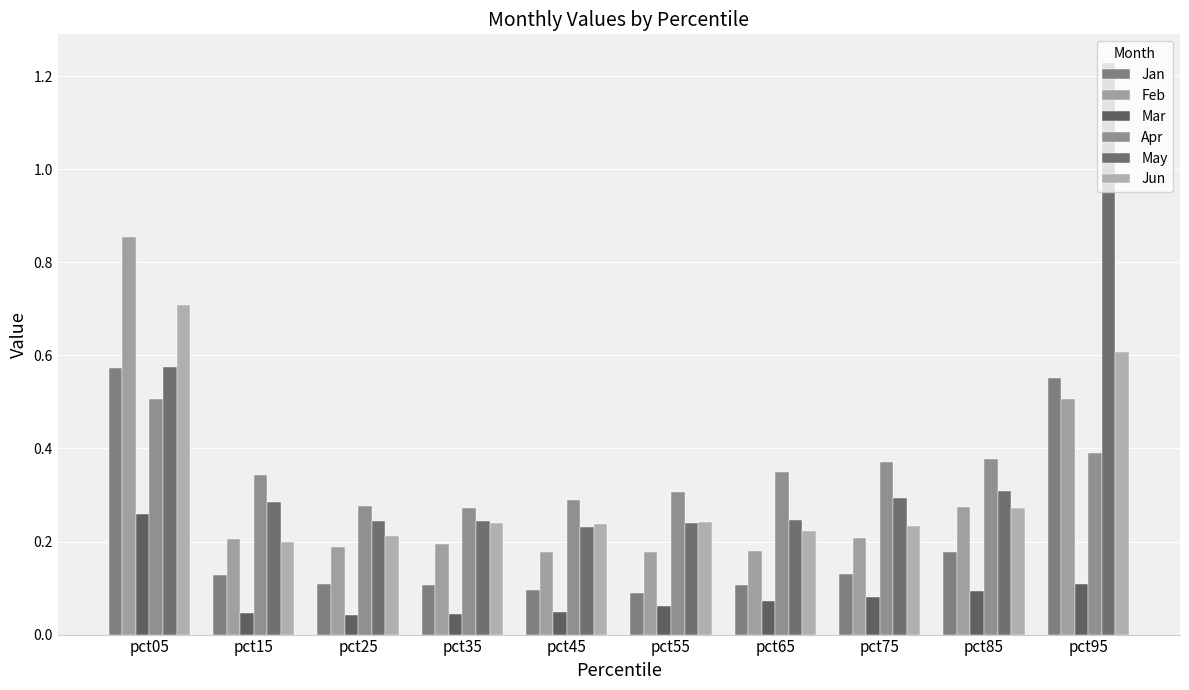

List the series in order of their peak value, lowest first.

Mar, Apr, Jan, Jun, Feb, May